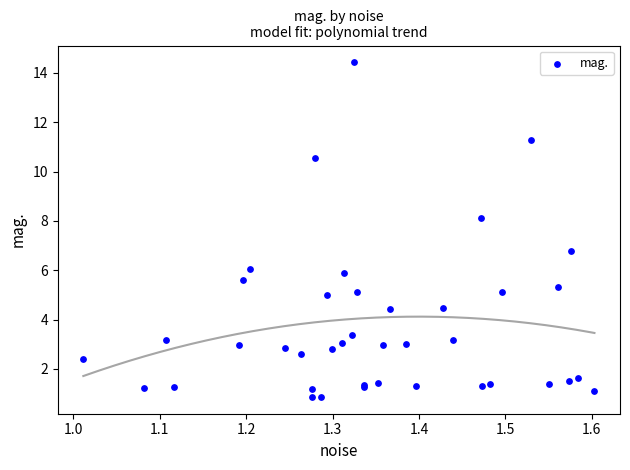

What Y value in the scatter plot is closest to 7?

6.8